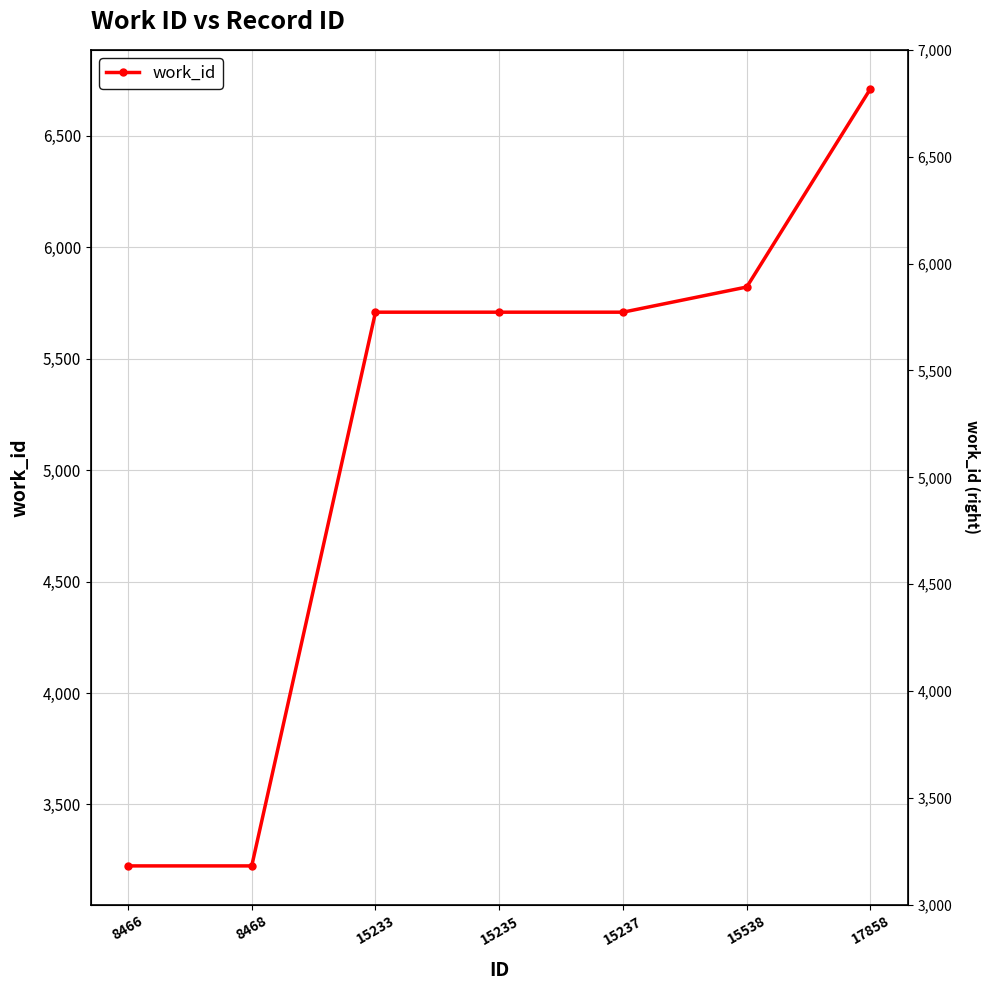

Where does the data first go above 5709?

15538